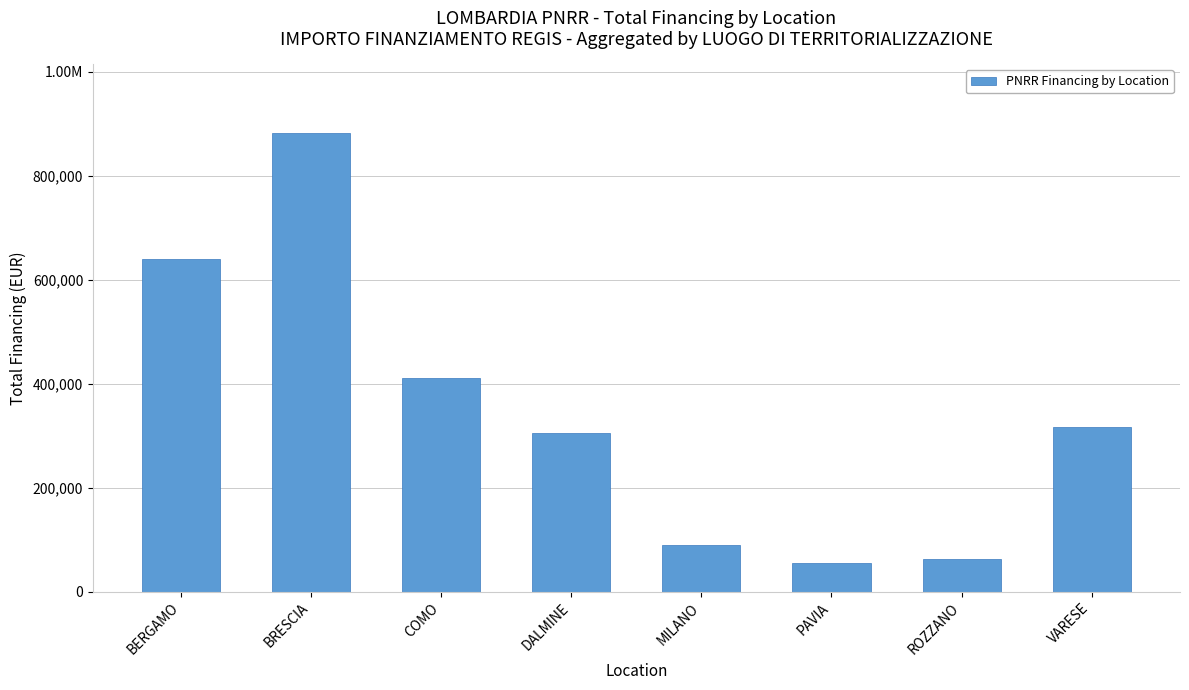

True or false: the data shows 375164.7 at BRESCIA.

False